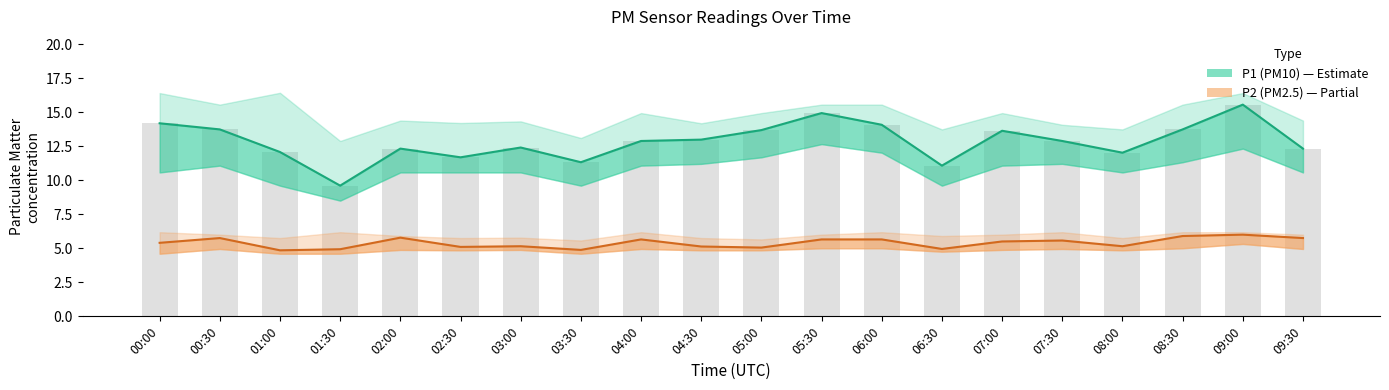

How many values in the P2 (PM2.5) series are below 5?

4